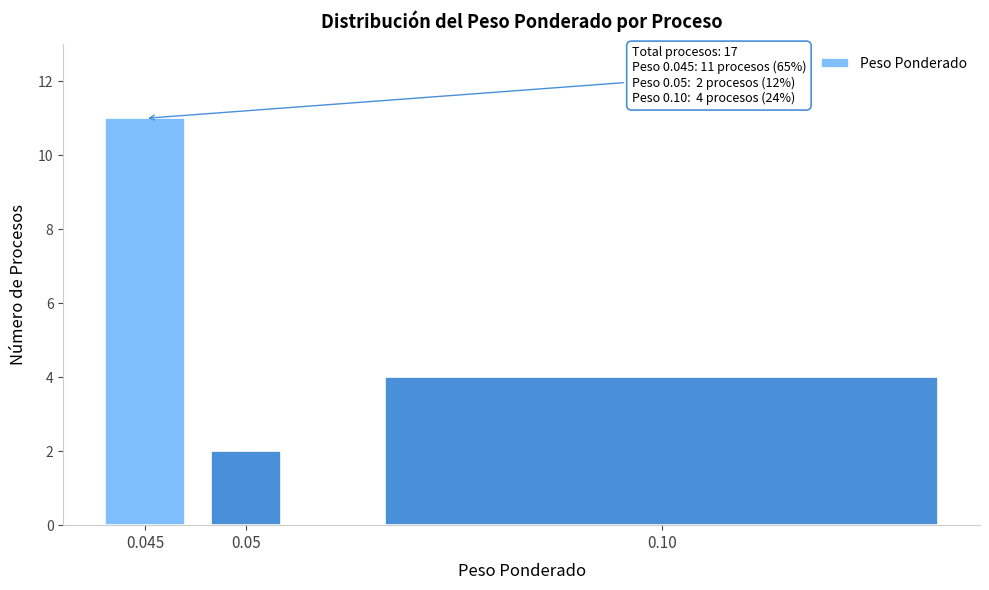

Reading left to right, list all the values displayed in this chart.

0.045=11	0.05=2	0.10=4